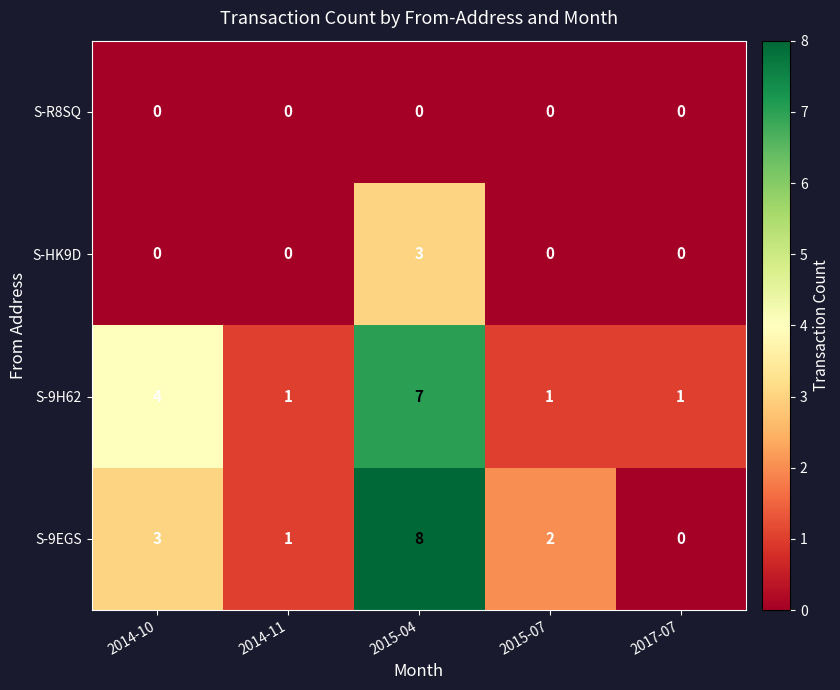

The value of S-9EGS at 2015-07 is 2. True or false?

True